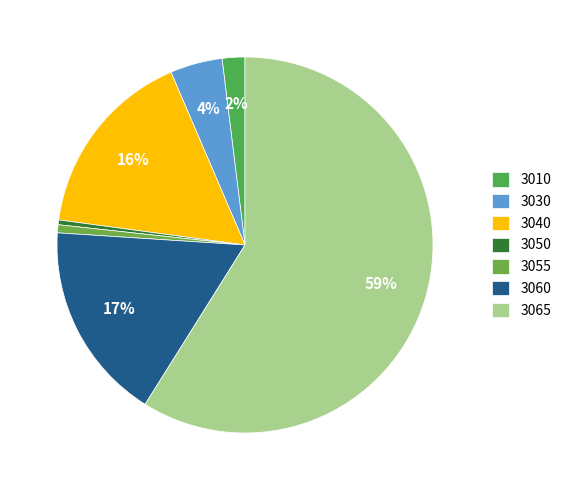

Is there any slice that represents more than half of the pie?

Yes